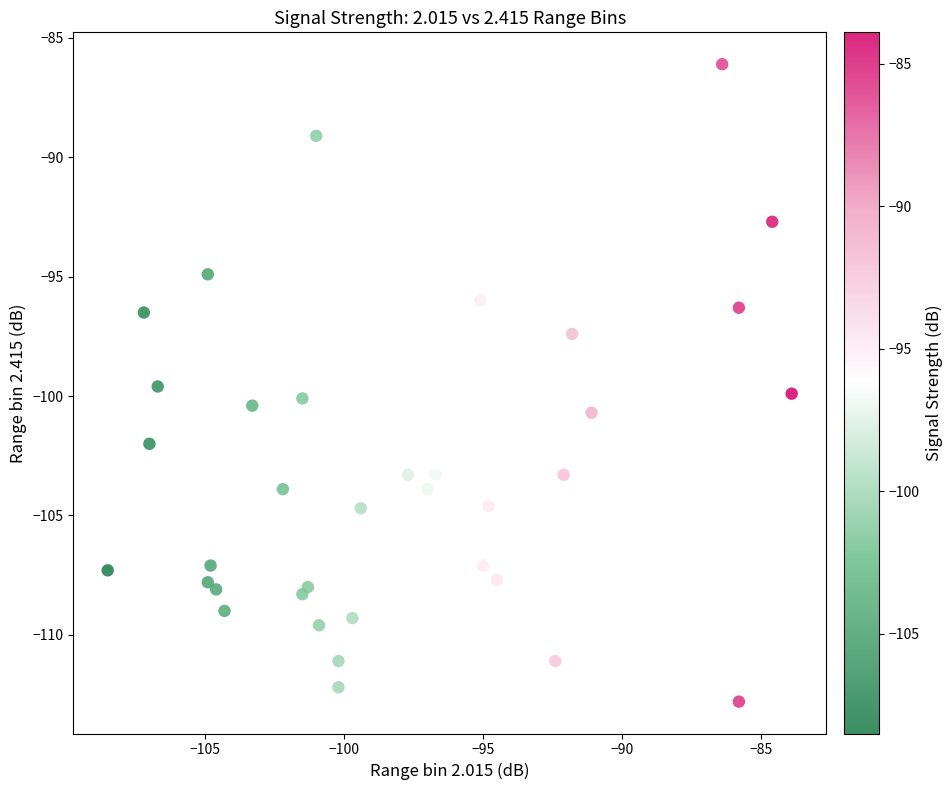

What Y value in the scatter plot is closest to -99?

-99.6